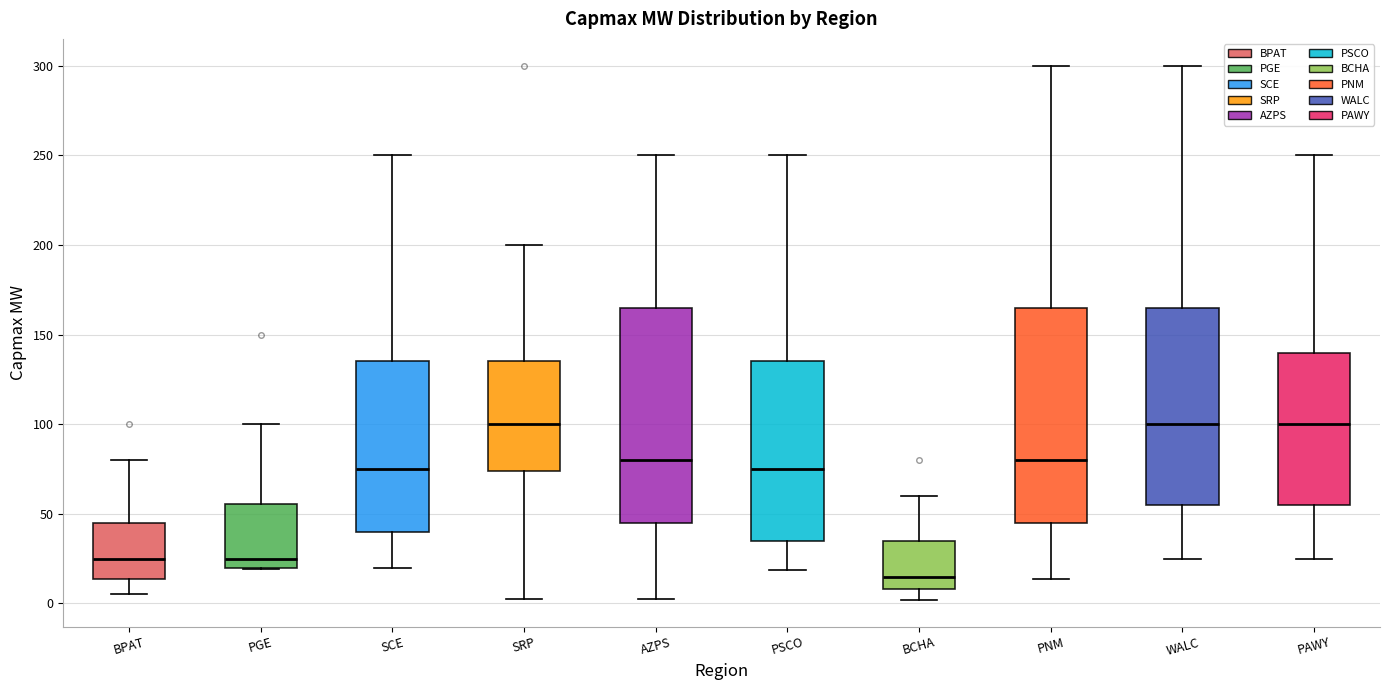

Where is the lower edge of the box for WALC on the y-axis? The values are not printed on the chart, so give them approximately, as read against the axis.

55